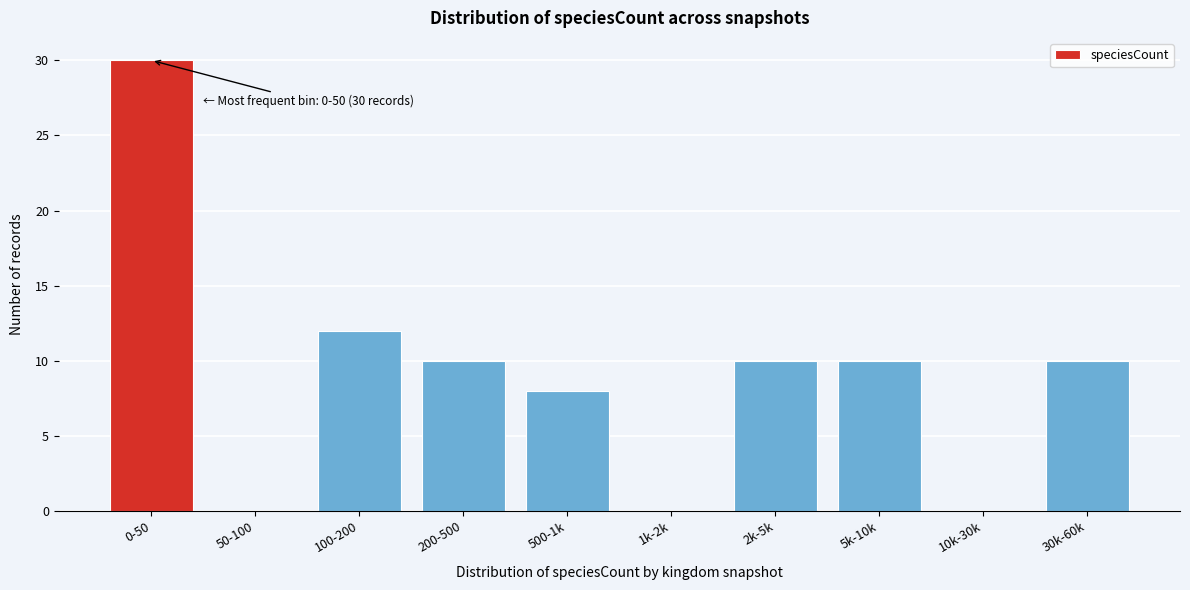

Reading left to right, transcribe all the data shown in this chart.

0-50=30	50-100=0	100-200=12	200-500=10	500-1k=8	1k-2k=0	2k-5k=10	5k-10k=10	10k-30k=0	30k-60k=10